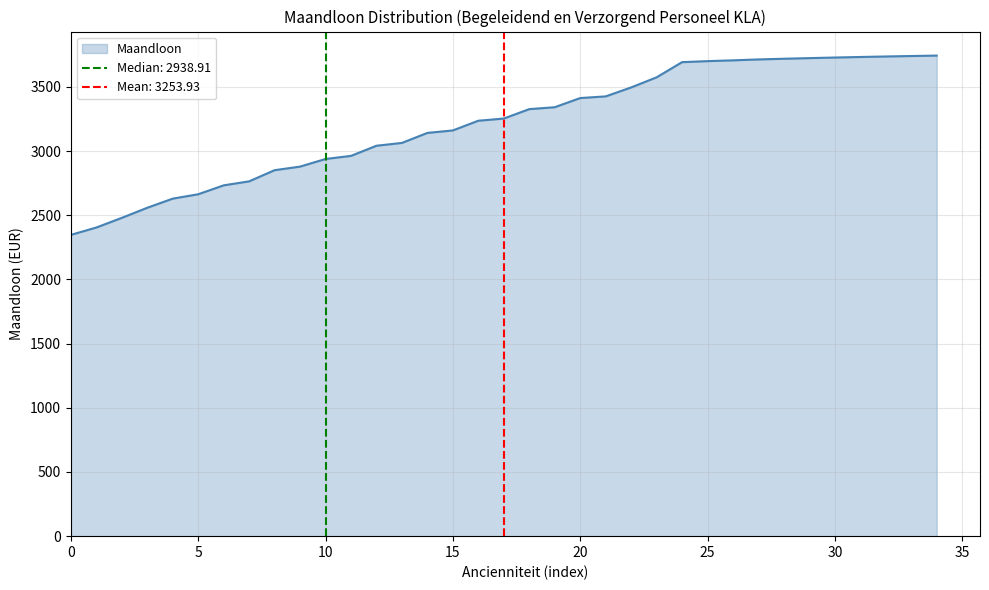

Rank the categories by value from lowest to highest.

0, 1, 2, 3, 4, 5, 6, 7, 8, 9, 10, 11, 12, 13, 14, 15, 16, 17, 18, 19, 20, 21, 22, 23, 24, 25, 26, 27, 28, 29, 30, 31, 32, 33, 34